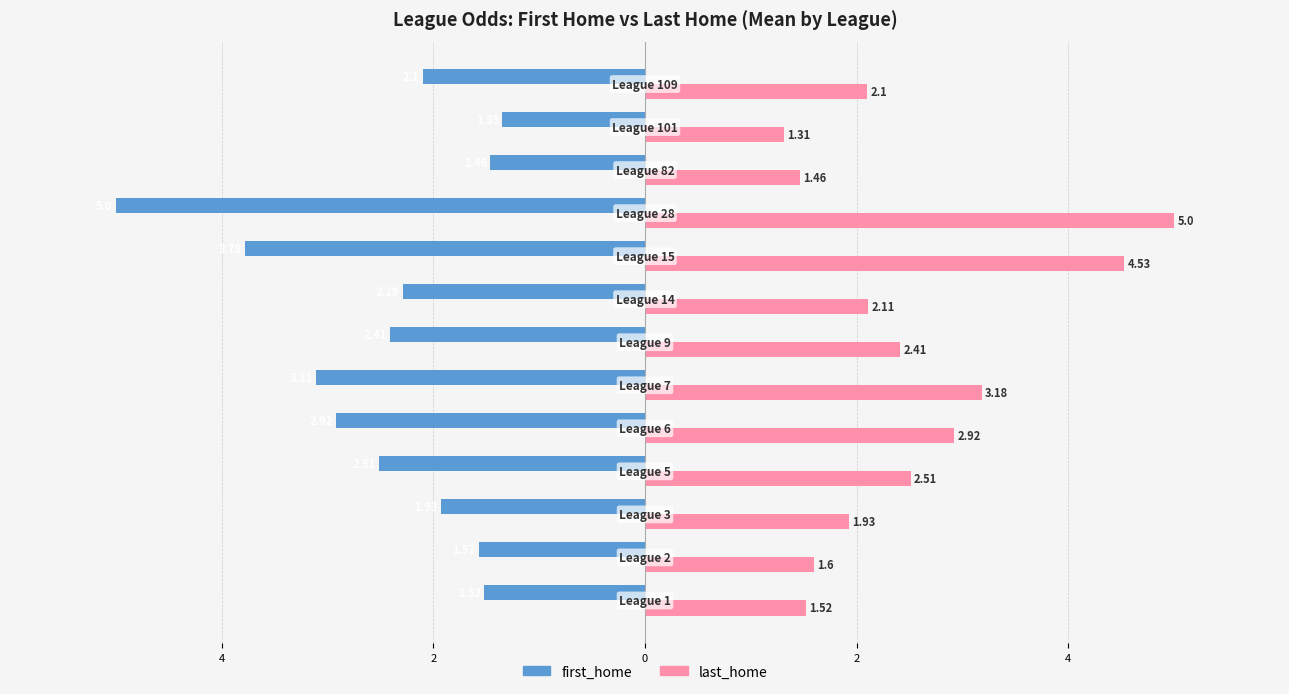

What are all the series names shown in the legend?

first_home, last_home